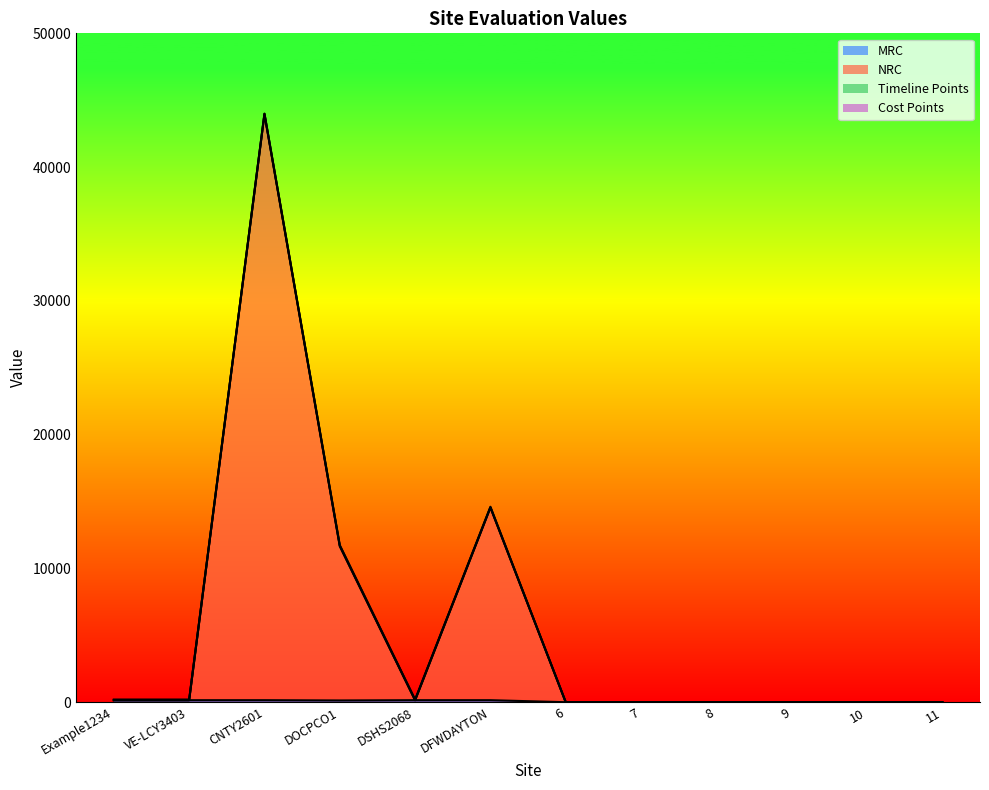

At which category does the chart reach its peak across all series?

CNTY2601